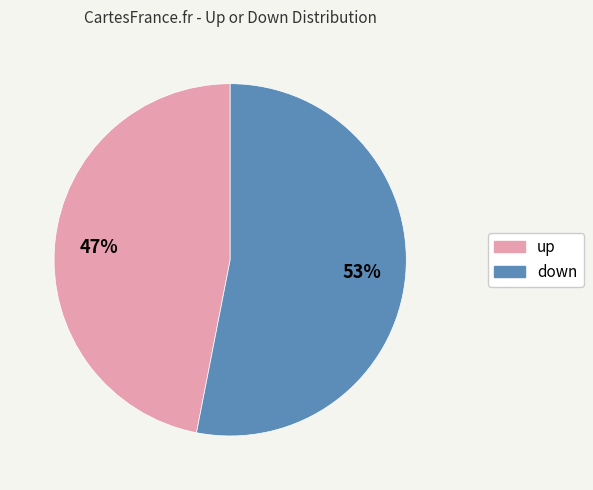

Which slice represents more than half of the pie?

down